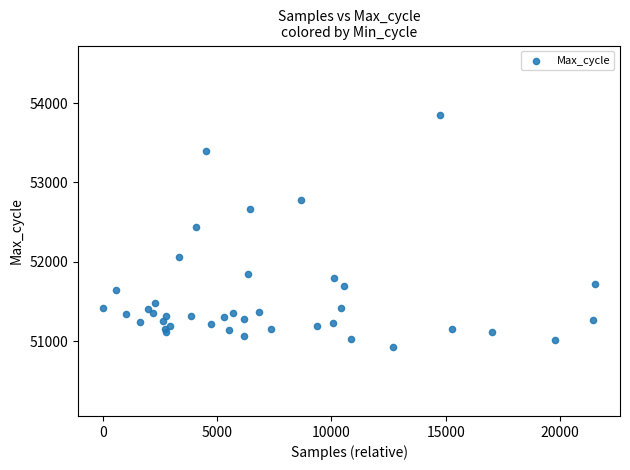

What Y value in the scatter plot is closest to 52391?

52443